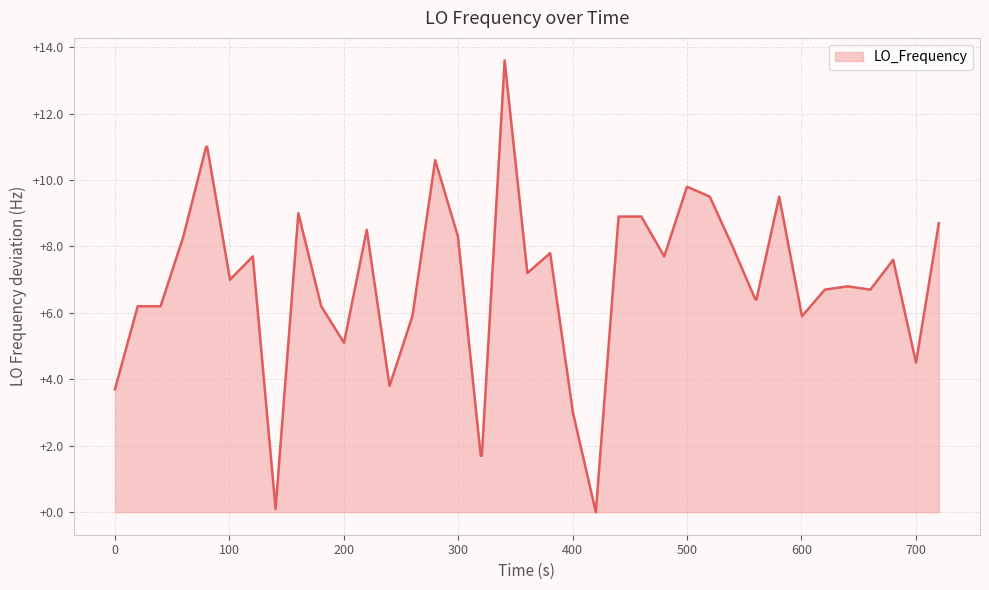

The value at 0 is 3.7. True or false?

True